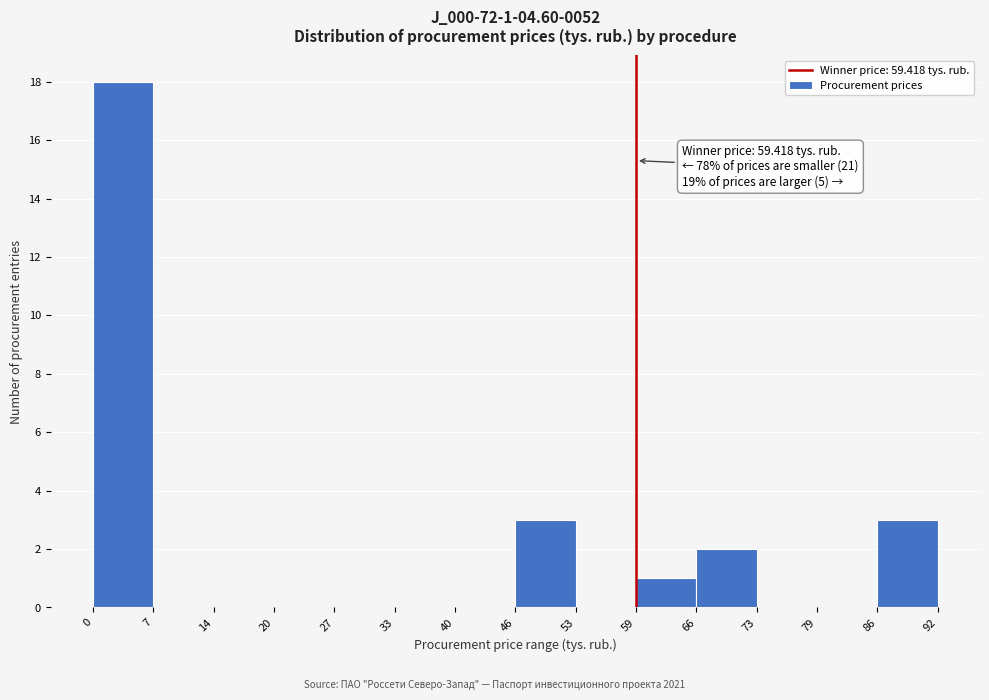

Over which range of the x-axis is the bar tallest?

0 to 7